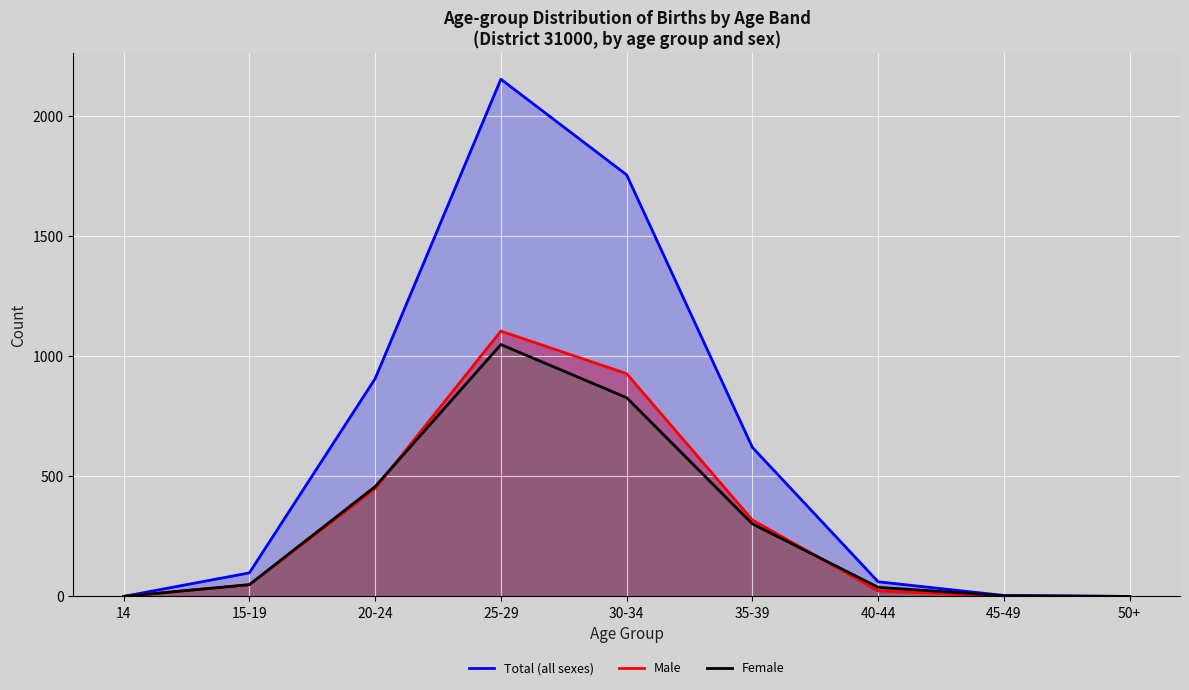

At which category is the sum across all series the highest?

25-29